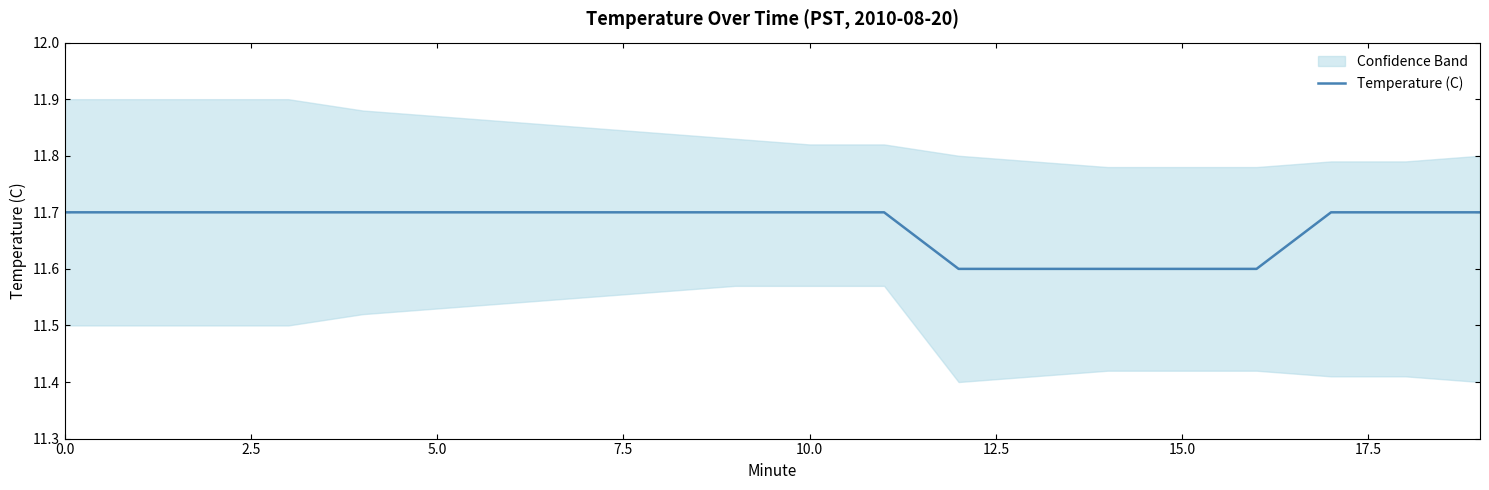

Reading right to left, extract all data points from this chart.

11.7	11.7	11.7	11.6	11.6	11.6	11.6	11.6	11.7	11.7	11.7	11.7	11.7	11.7	11.7	11.7	11.7	11.7	11.7	11.7